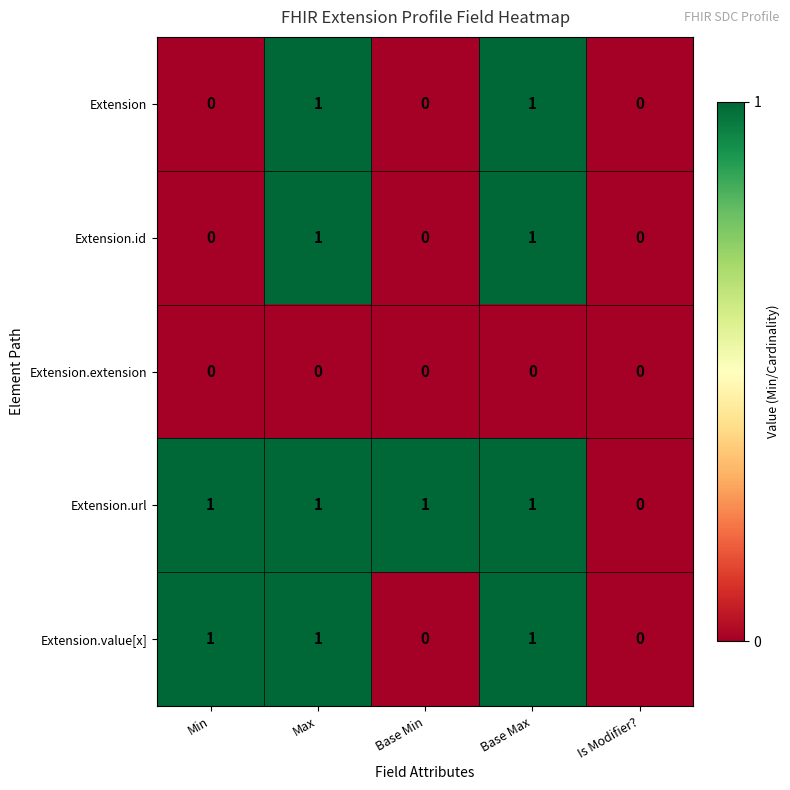

The value of Extension at Is Modifier? is 0. True or false?

True